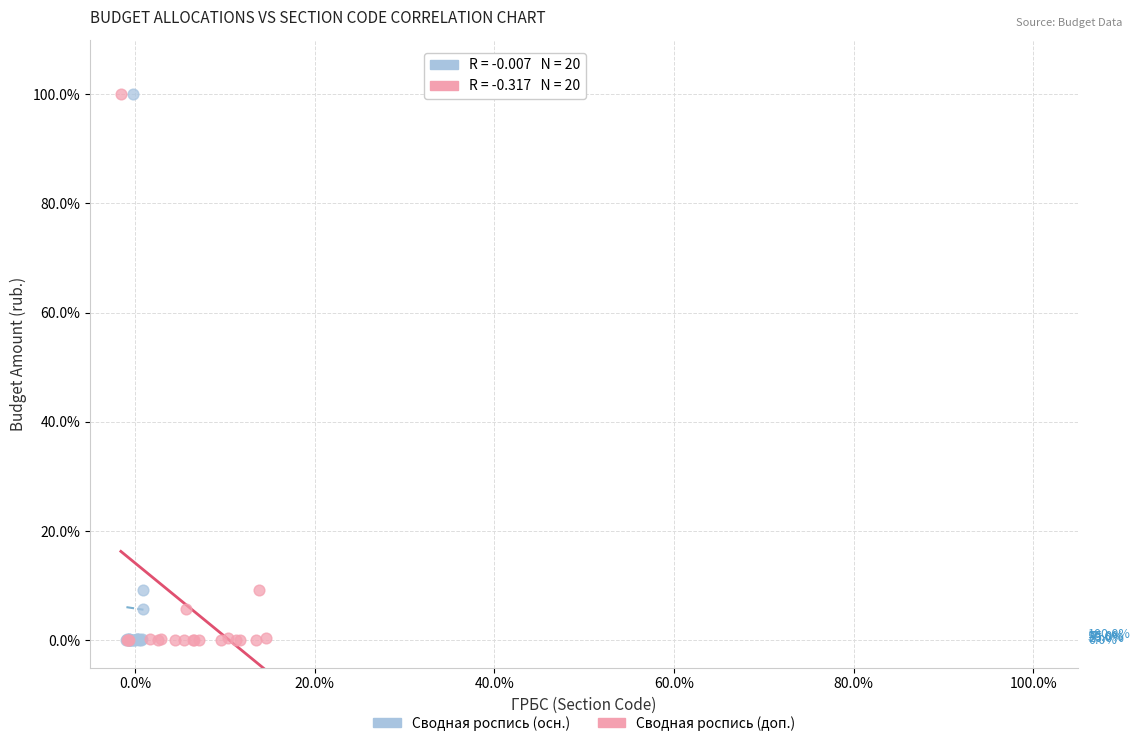

What are all the series names shown in the legend?

Сводная роспись (осн.), Сводная роспись (доп.)